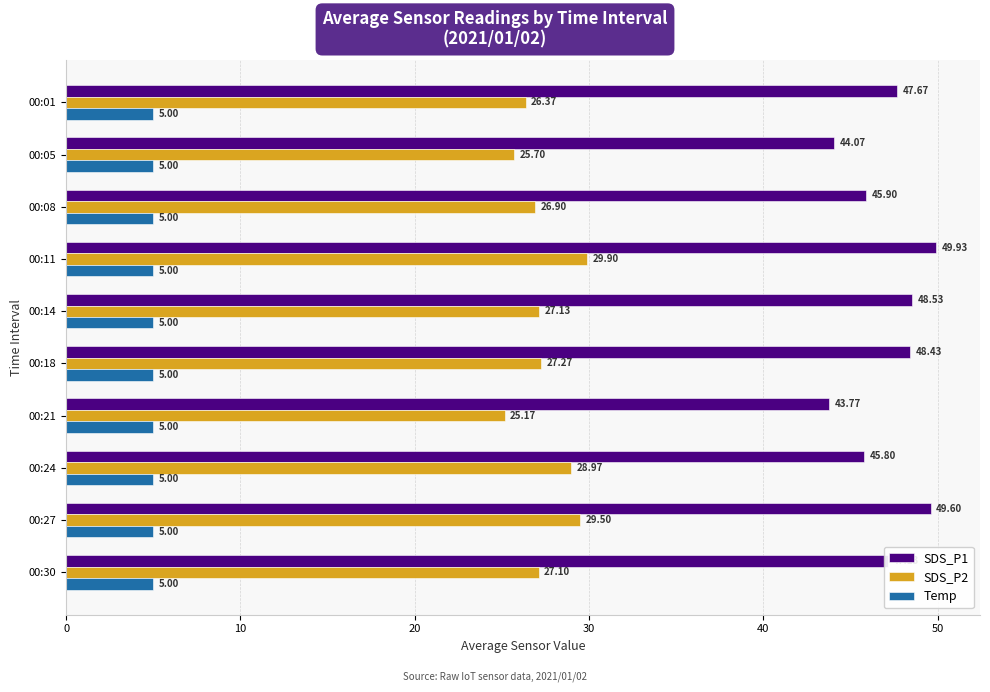

What is the difference between the second highest and minimum values in the SDS_P1 series?

5.8